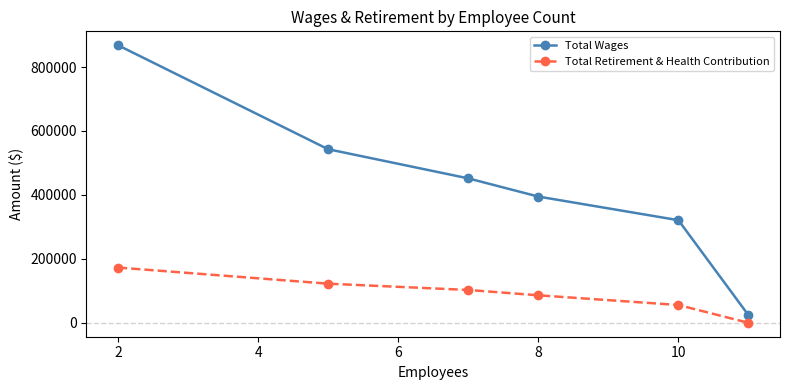

How many lines are shown in the chart?

2